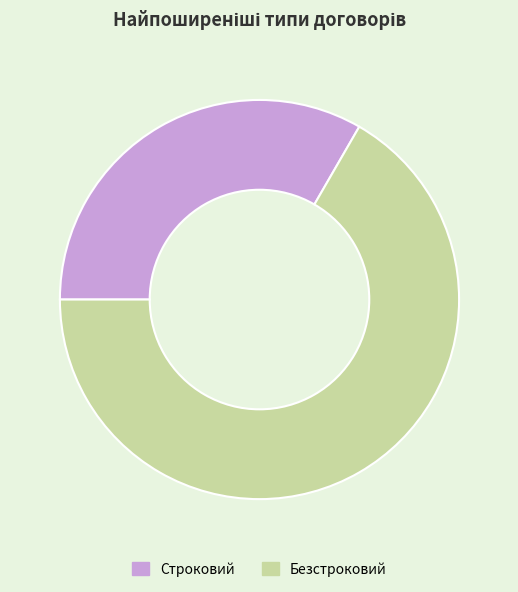

Which slice is the largest?

Безстроковий